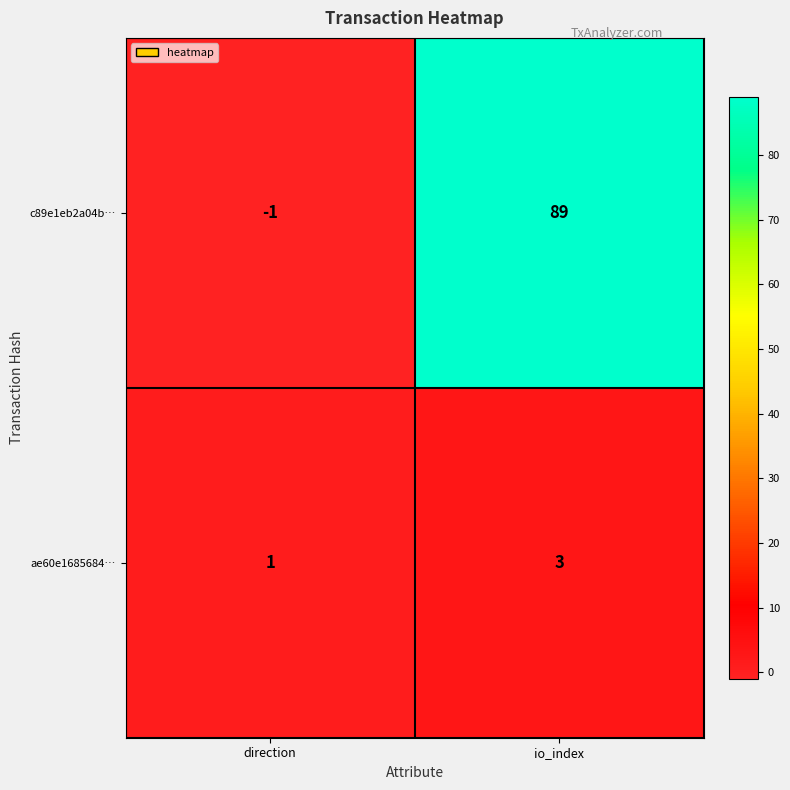

What is the sum of all ae60e1685684… values?

4